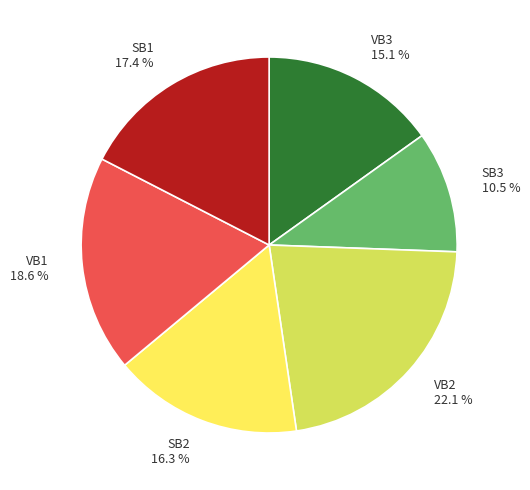

What percentage is the SB1 slice, to the nearest percent?

17%